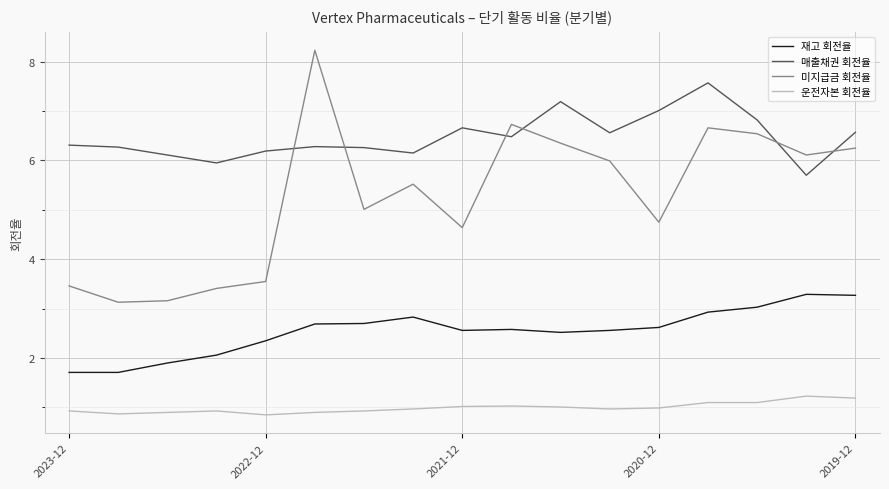

What are all the series names shown in the legend?

재고 회전율, 매출채권 회전율, 미지급금 회전율, 운전자본 회전율